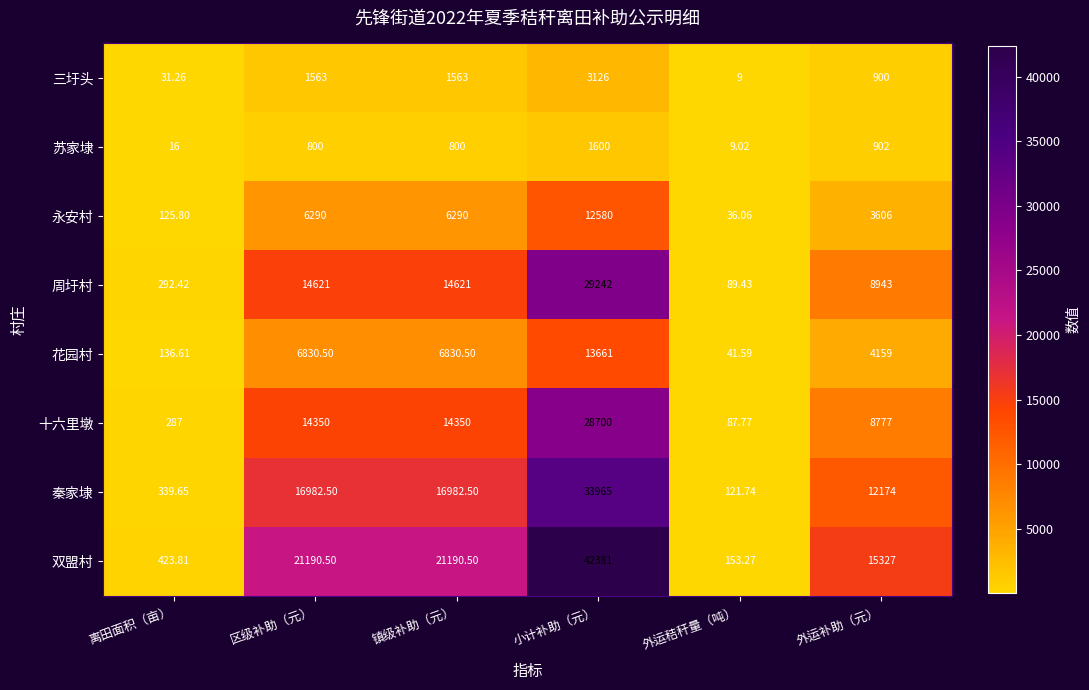

Between 小计补助（元） and 外运补助（元）, which series saw the biggest shift?

双盟村